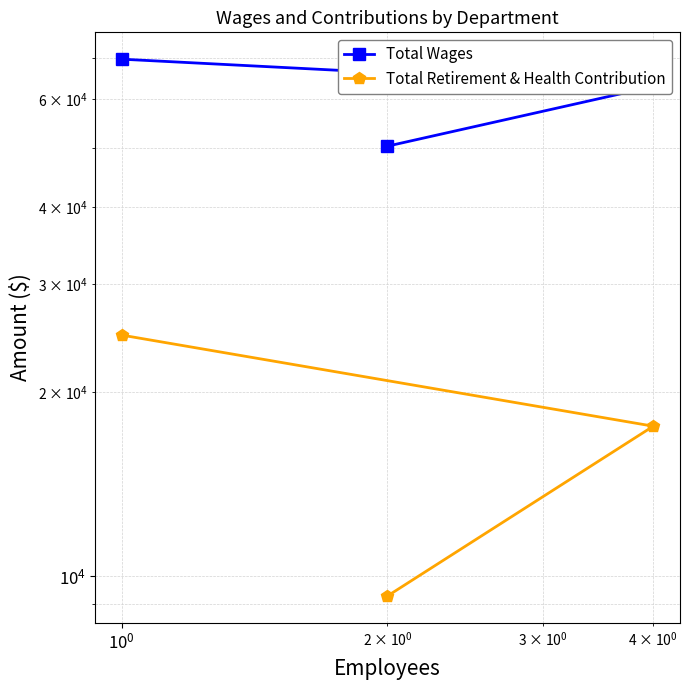

At how many categories does at least one series exceed 45669?

3